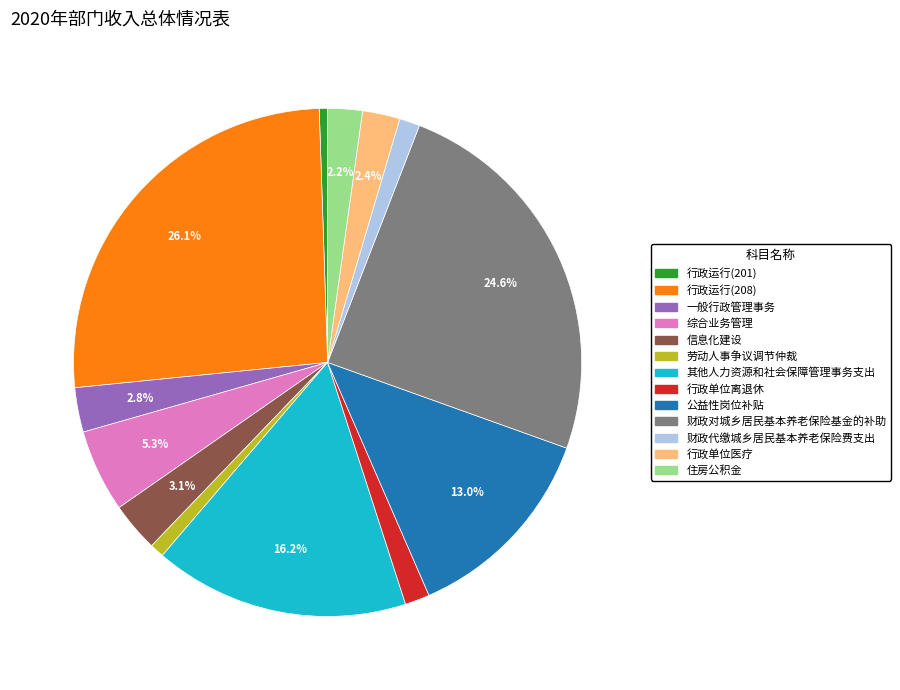

To the nearest percent, what is the difference between the largest and smallest slice percentages?

26%